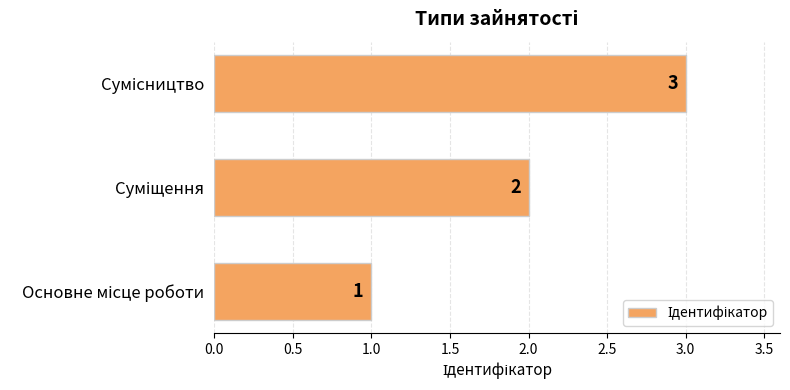

What is the greatest value displayed?

3